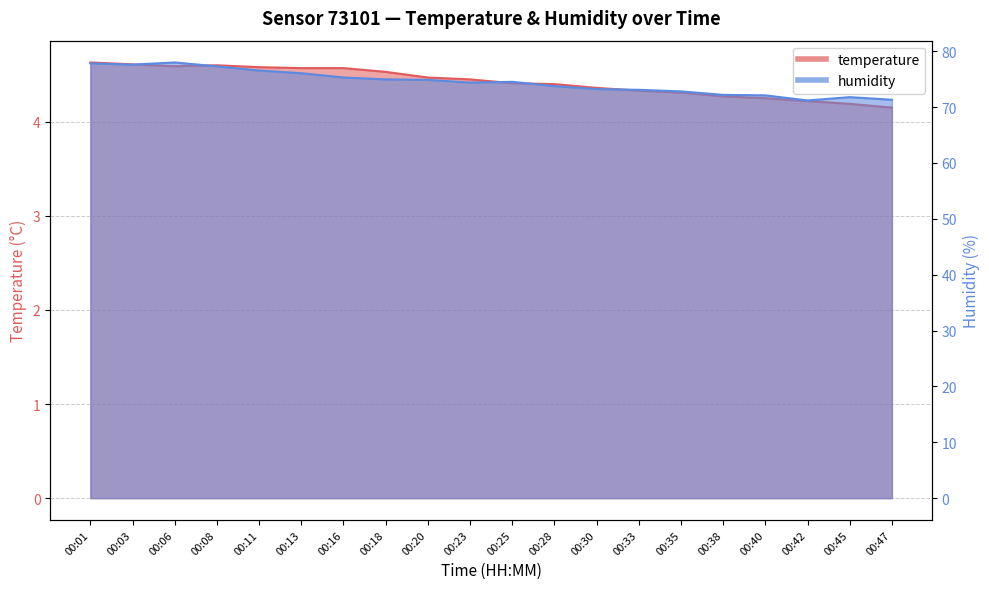

Reading left to right, transcribe all the data shown in this chart.

temperature: 4.6	4.6	4.6	4.6	4.6	4.6	4.6	4.5	4.5	4.5	4.4	4.4	4.4	4.3	4.3	4.3	4.2	4.2	4.2	4.2
humidity: 77.8	77.6	78.0	77.3	76.6	76.1	75.3	75.0	74.9	74.4	74.5	73.8	73.2	73.1	72.8	72.2	72.1	71.2	71.8	71.3